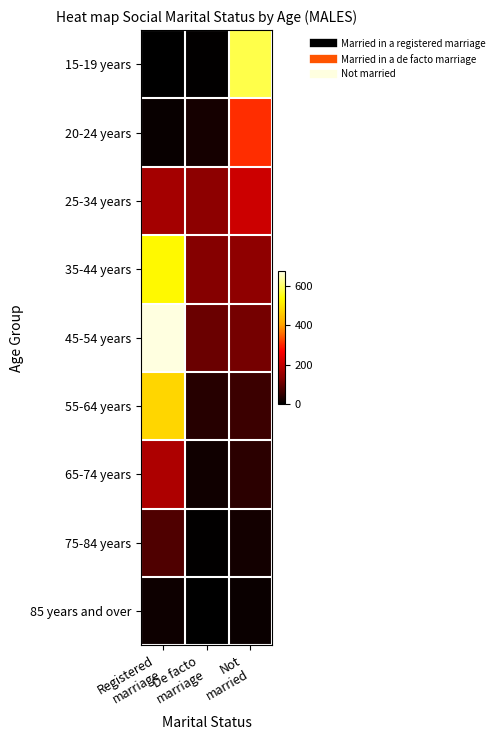

Which has a higher value, De facto
marriage or Not
married?

Not
married